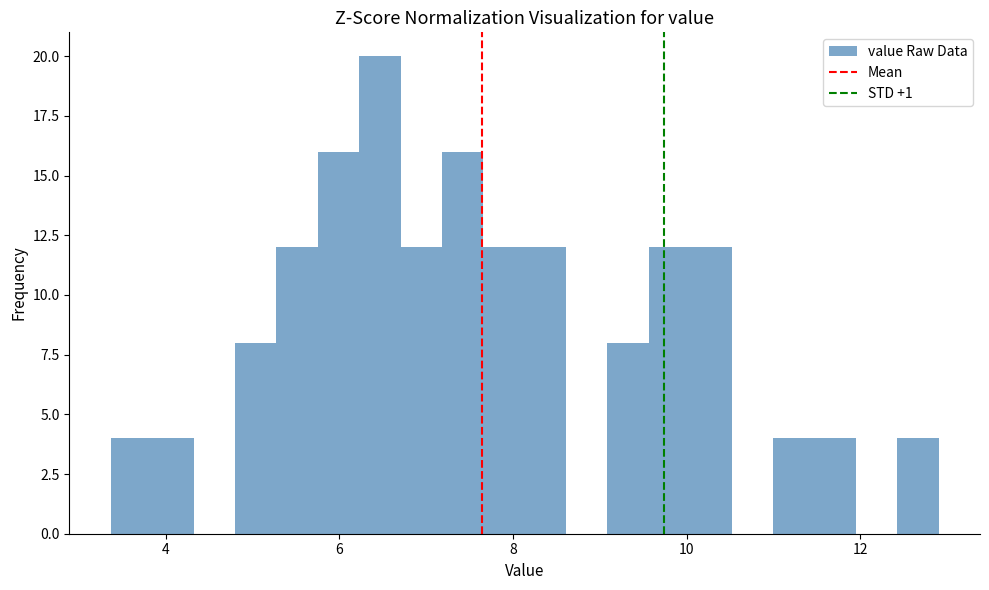

Read against the x-axis, roughly where is the centre of the tallest bar?

6.4